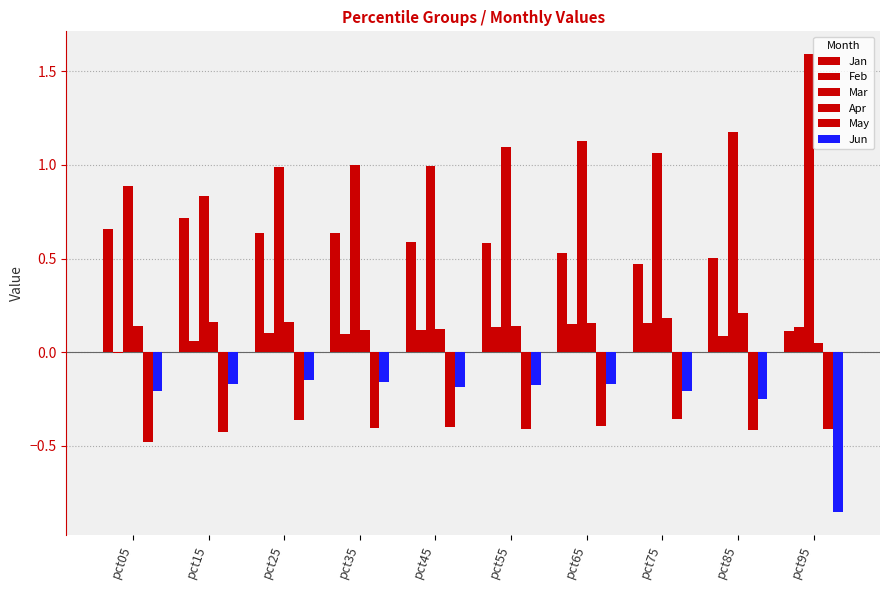

Does the chart contain stacked bars?

No